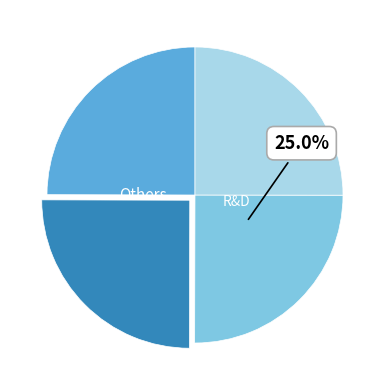

How many segments does this pie chart have?

4